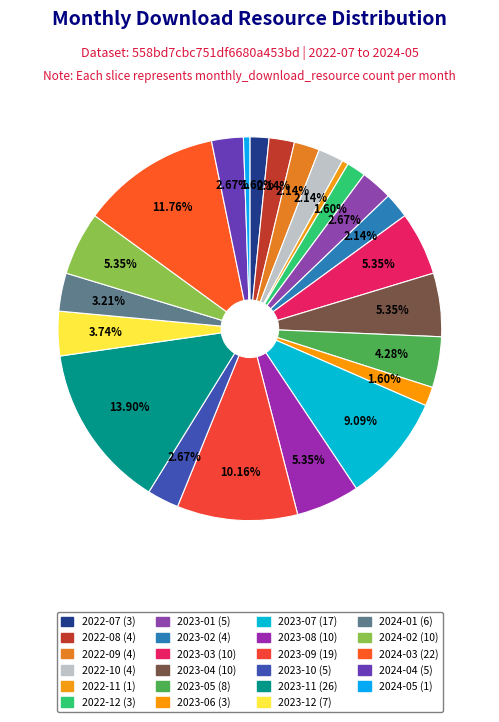

Is 2022-08 the majority of the pie?

No